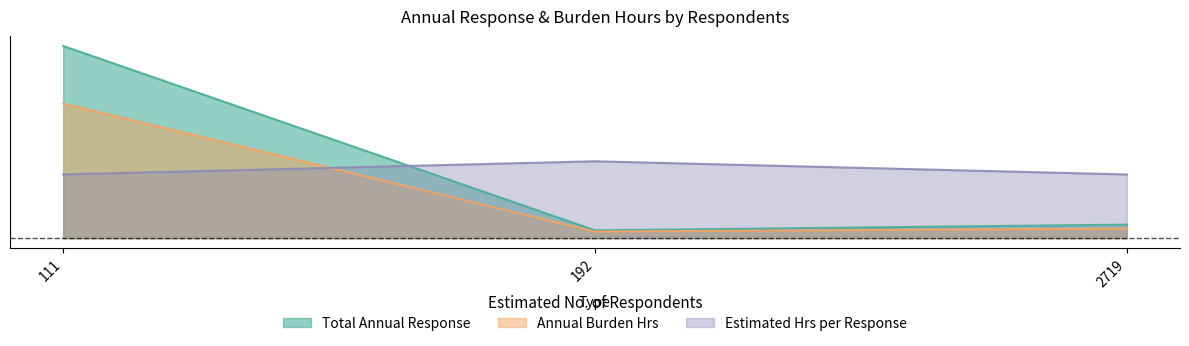

Does the chart display data point markers on the line(s)?

No